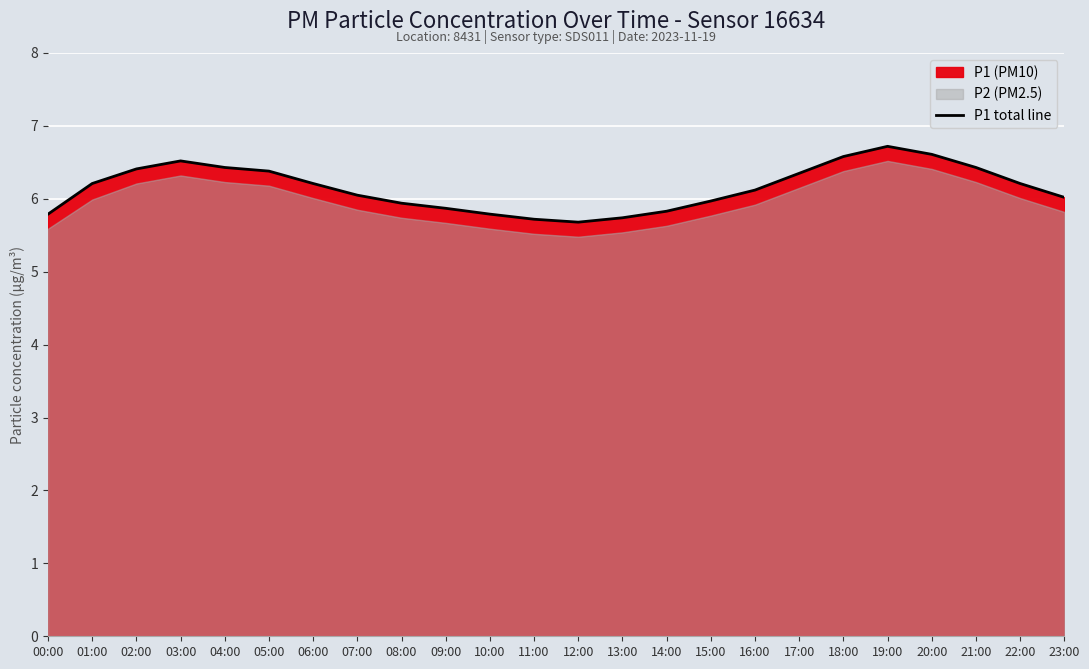

Where is the data nearest to the value 6?

23:00